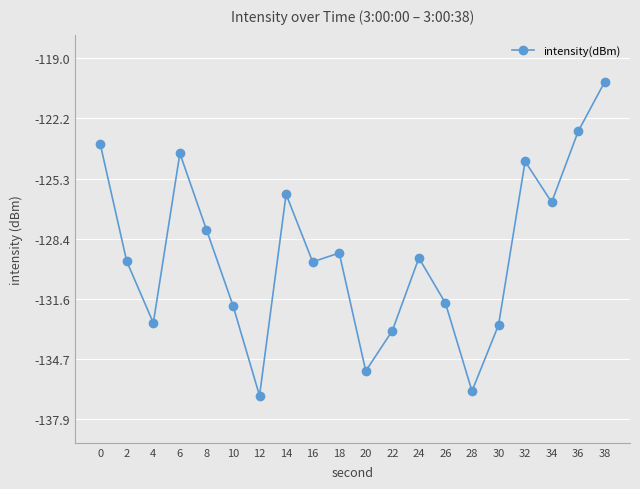

Between 8 and 14, which is larger?

14